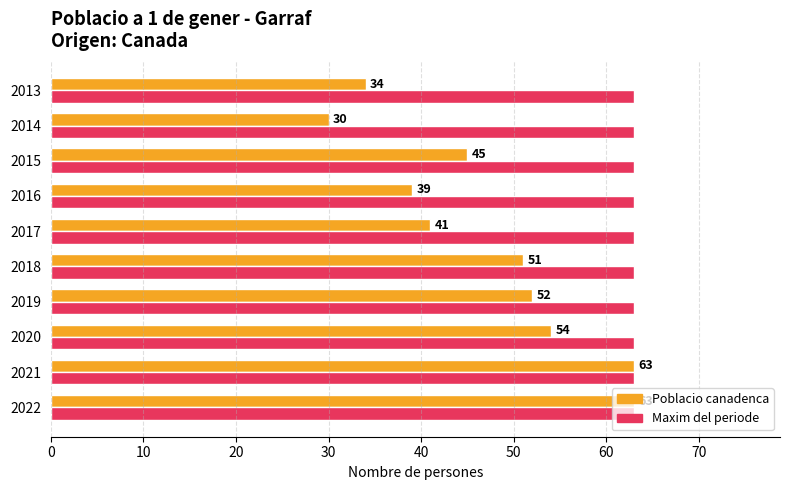

What is the minimum value shown in the chart?

30